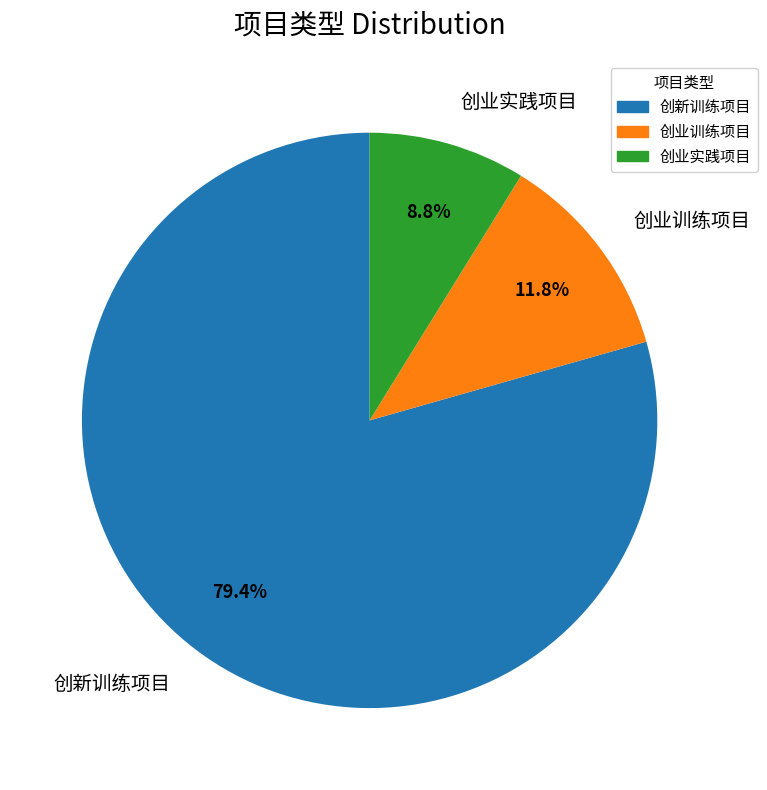

Which category has the biggest portion of the pie?

创新训练项目